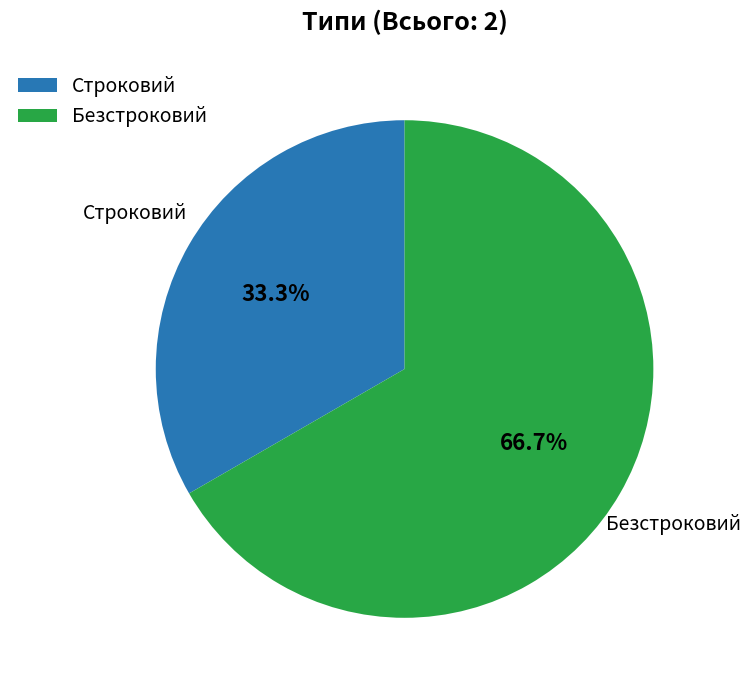

What is the ratio of the value at Безстроковий to the value at Строковий?

2.0